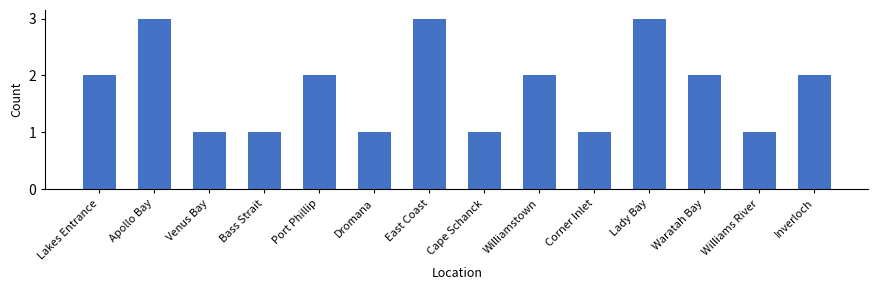

Count the number of data series in this chart.

1